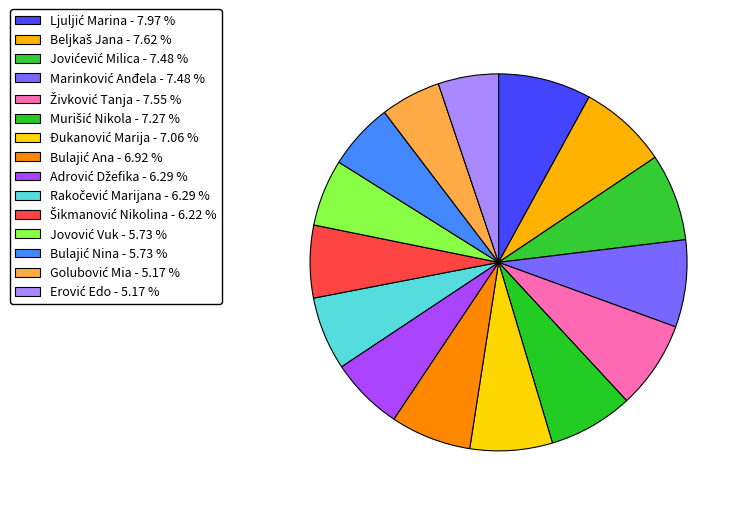

Approximately how many times larger is the value at Bulajić Ana compared to Adrović Džefika?

1.1